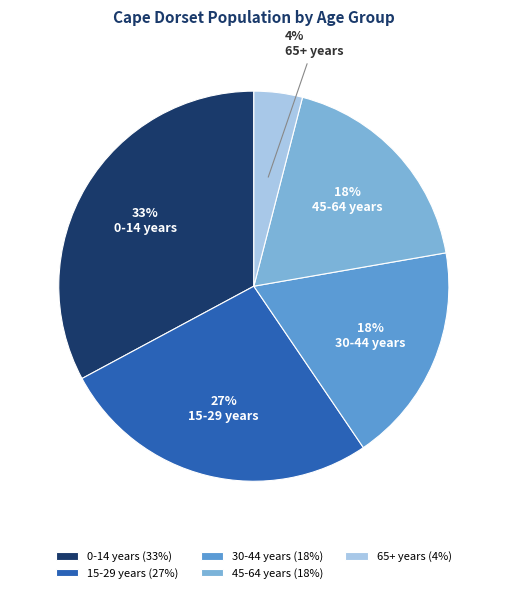

Count the number of slices in the pie.

5